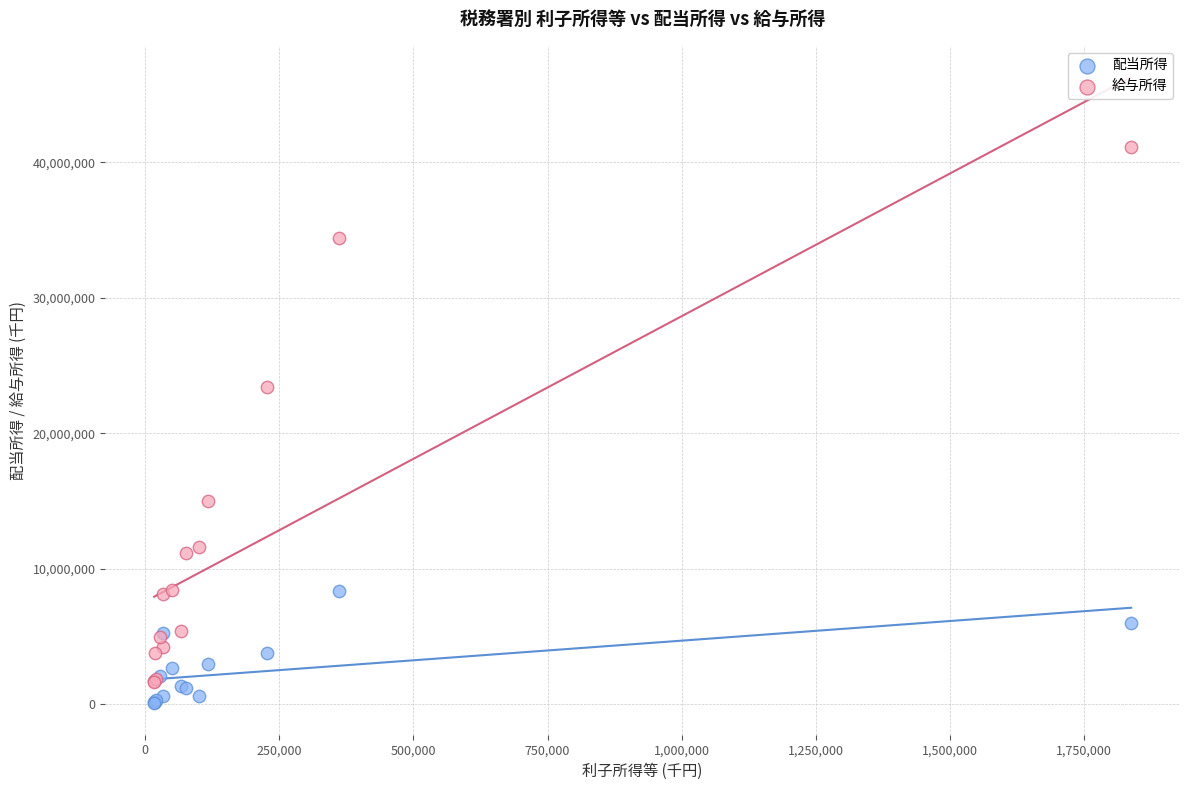

In the 給与所得 series, what Y value is closest to 21398245?

23437966